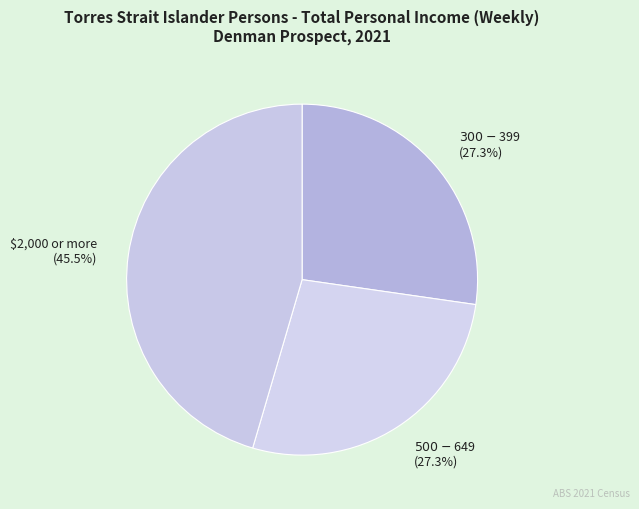

How many segments does this pie chart have?

3